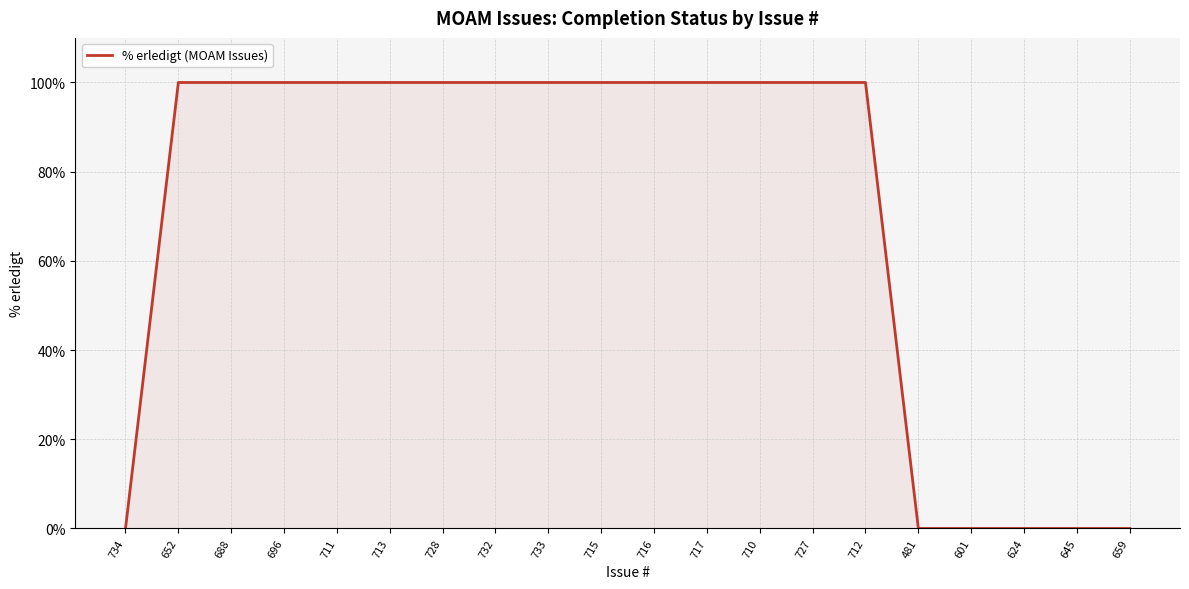

Between 624 and 652, which is larger?

652